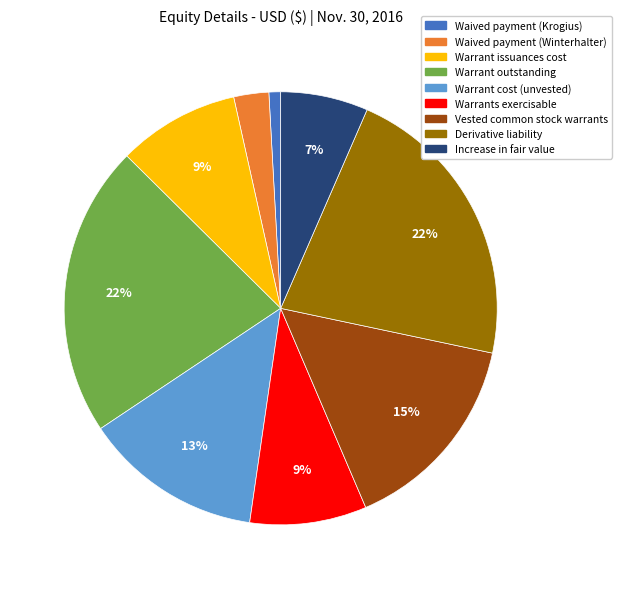

Is the sum of Vested common stock warrants and Warrant issuances cost greater than half?

No